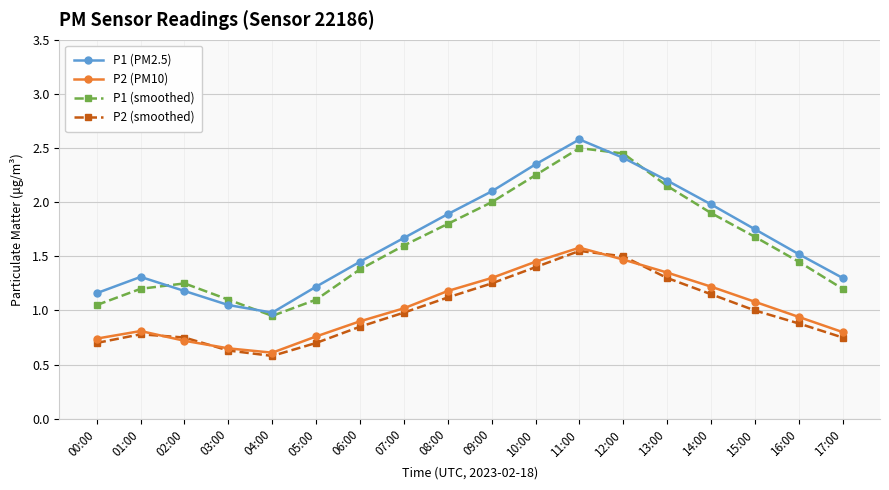

Between 03:00 and 06:00, which series saw the biggest shift?

P1 (PM2.5)